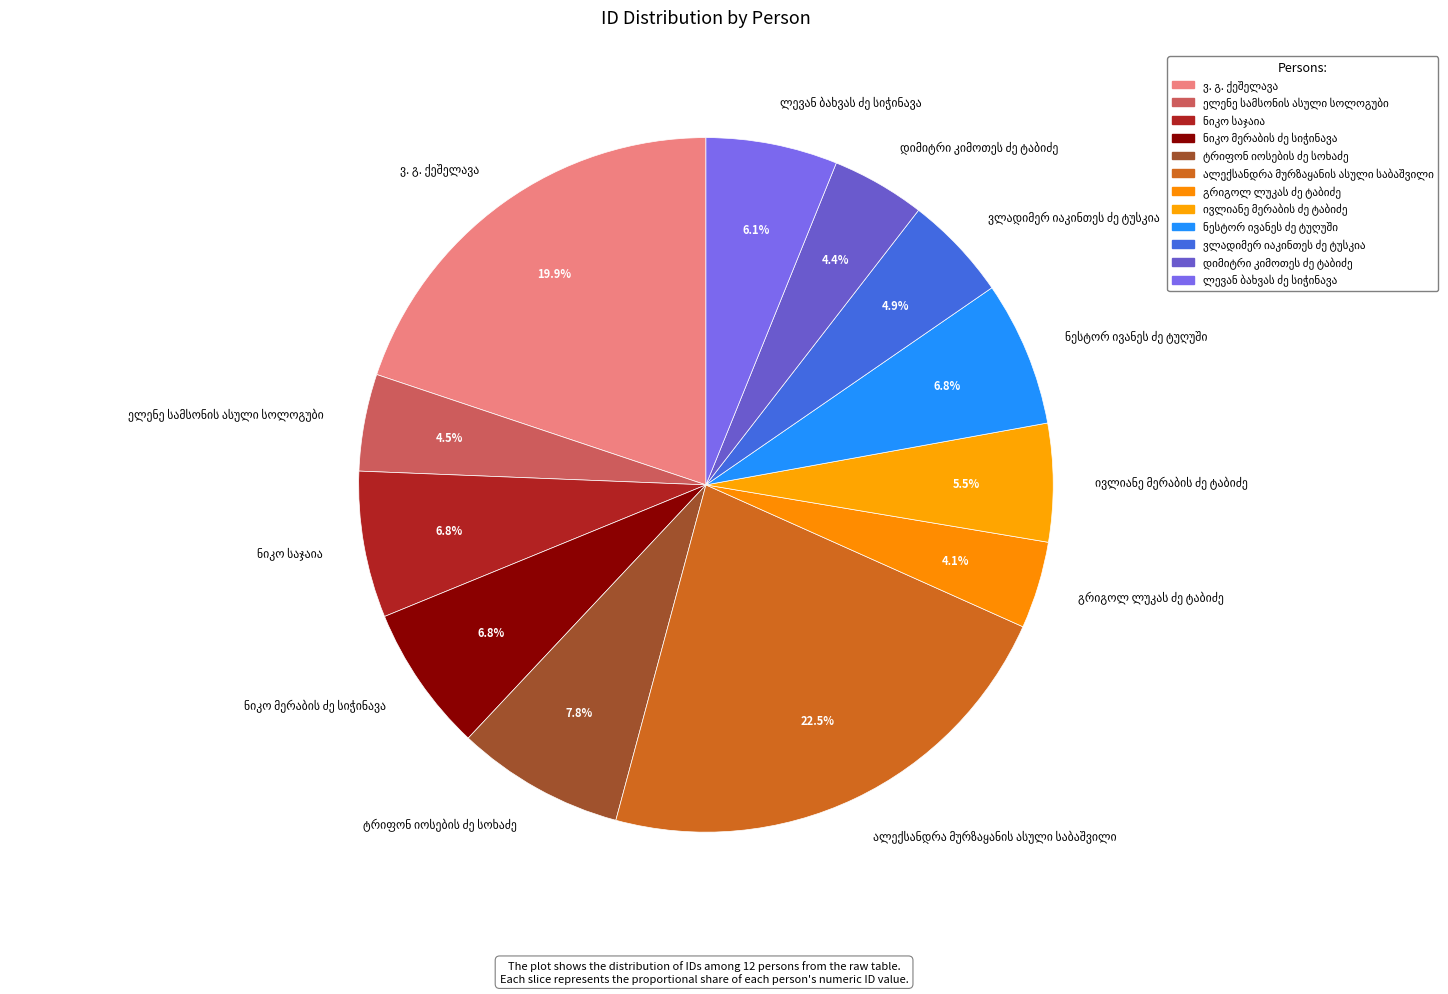

Does any single category account for the majority?

No